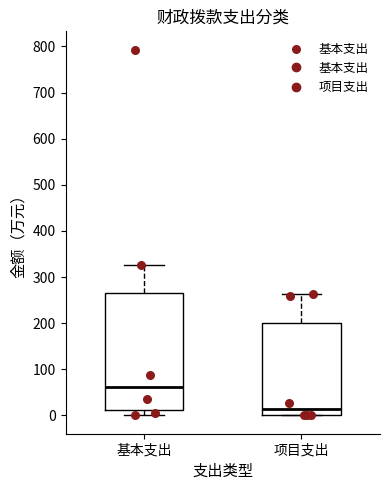

Where does the median line of the box for 项目支出 sit on the y-axis? The values are not printed on the chart, so give them approximately, as read against the axis.

10